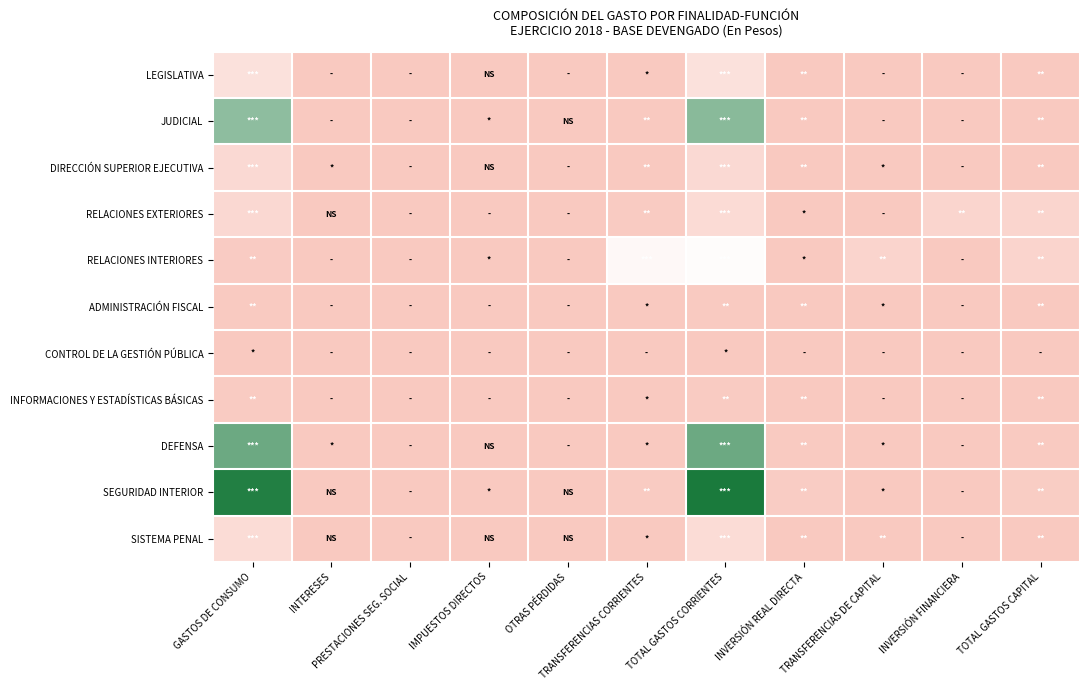

What is the maximum value shown in the chart?

1.0